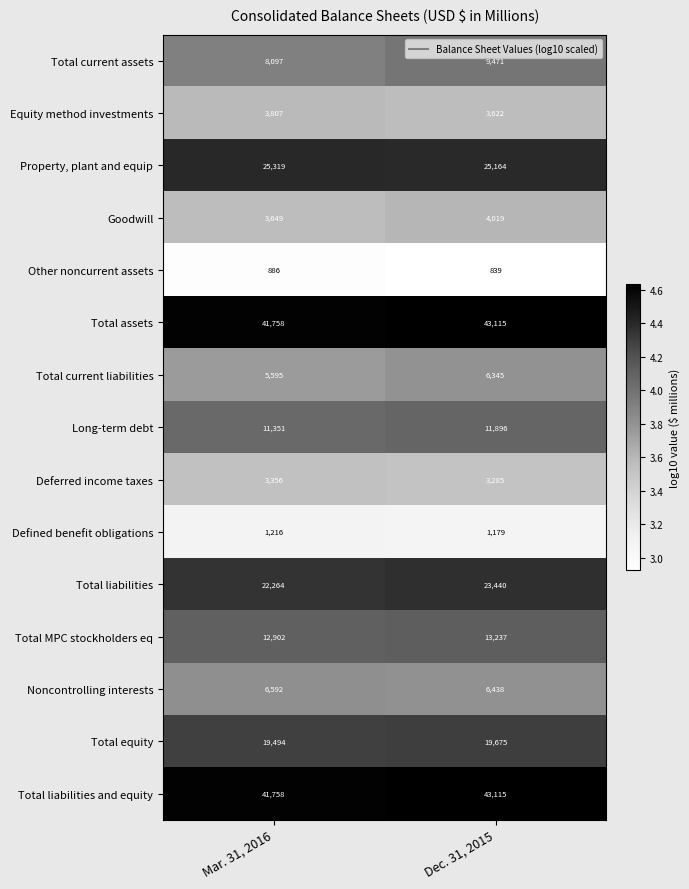

Is it true that Noncontrolling interests equals 6438 at Dec. 31, 2015?

True